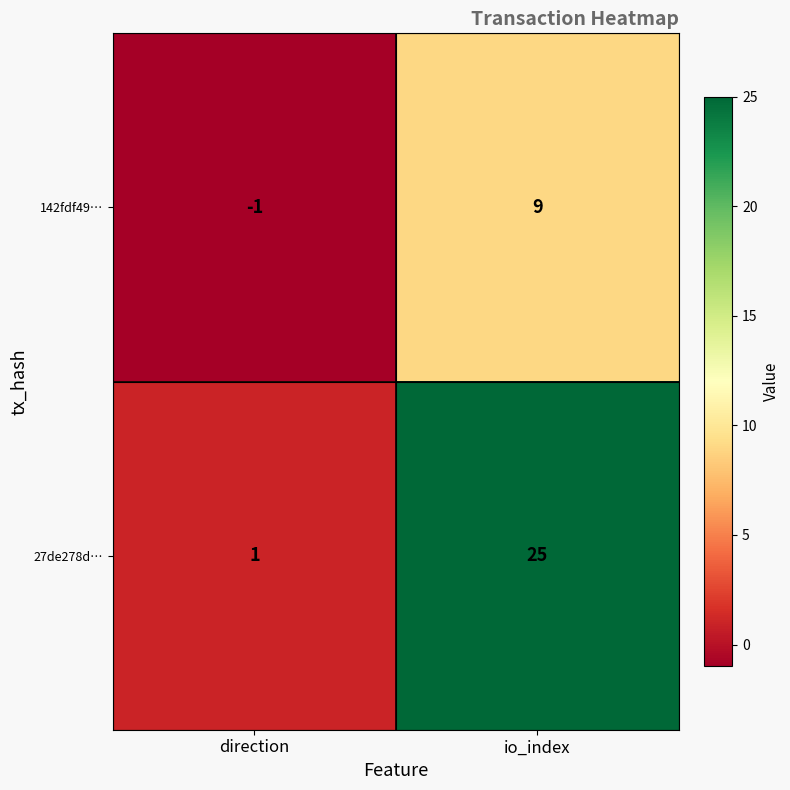

Which series changed the most between direction and io_index?

27de278d…